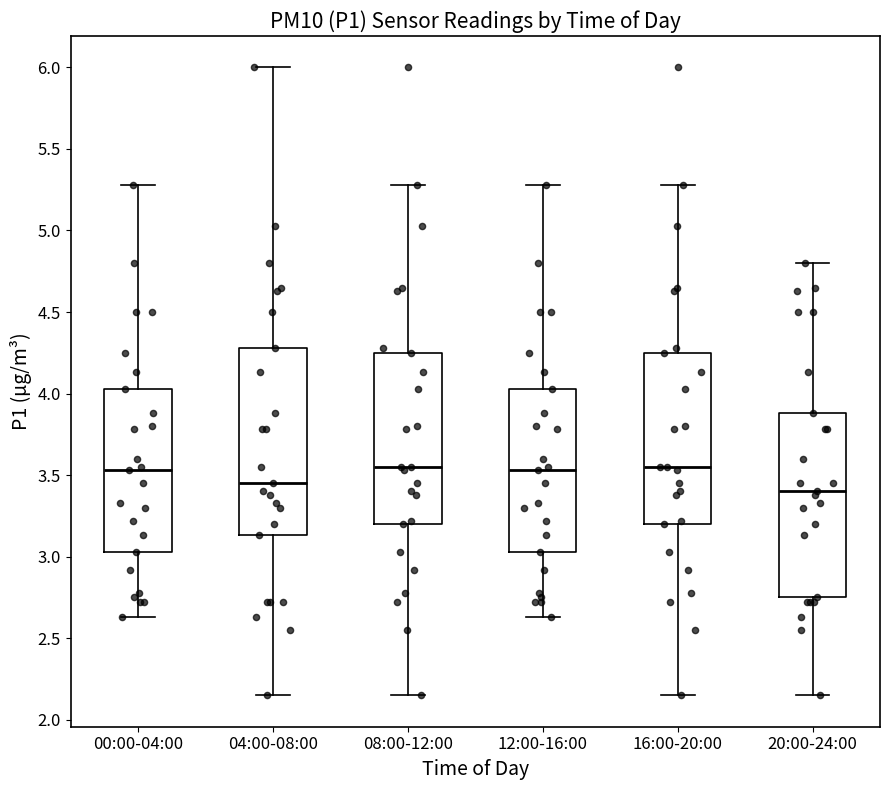

Where is the lower edge of the box for 16:00-20:00 on the y-axis? The values are not printed on the chart, so give them approximately, as read against the axis.

3.20